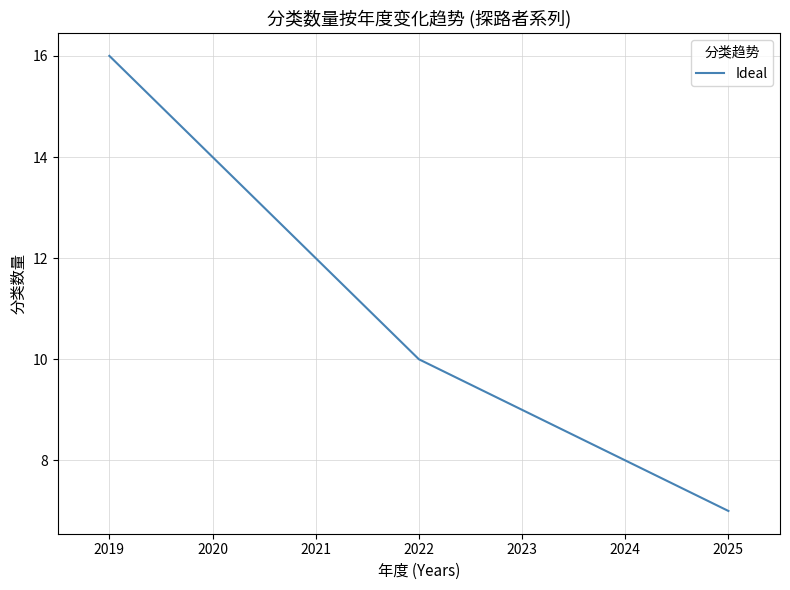

What is the difference between the second highest and second lowest values?

6